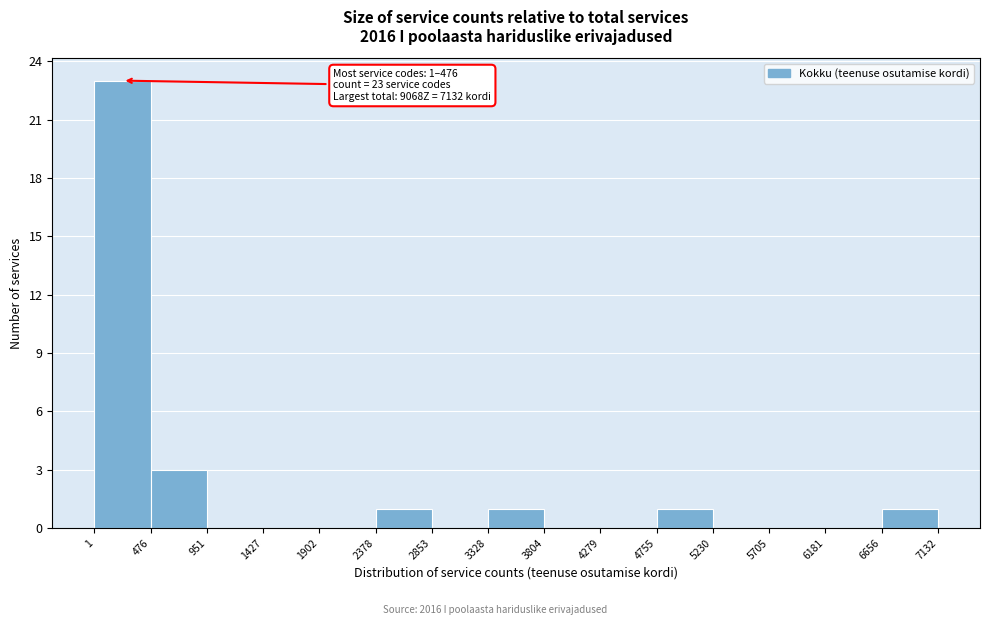

Which range on the x-axis has the tallest bar?

1 to 476